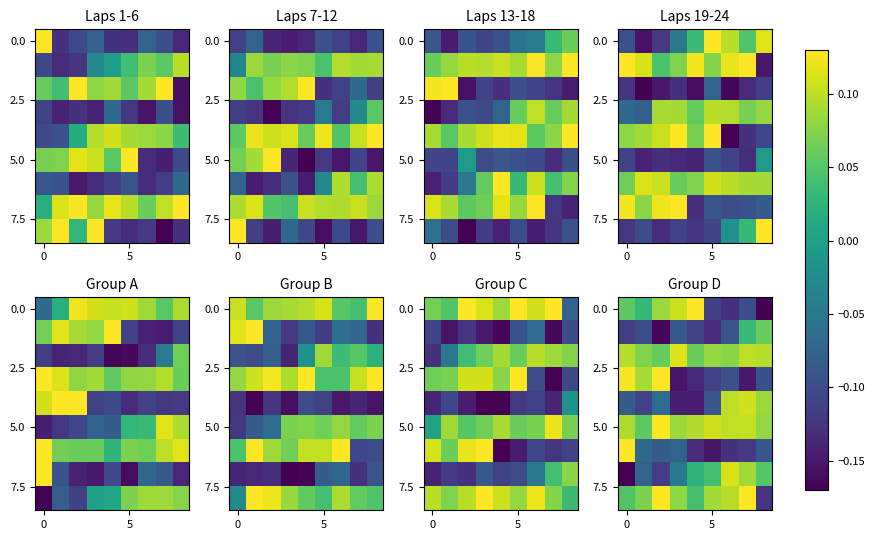

At which category does the chart reach its peak across all series?

4